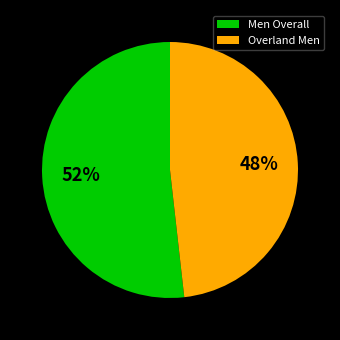

To the nearest percent, what percentage of the pie is Men Overall?

52%